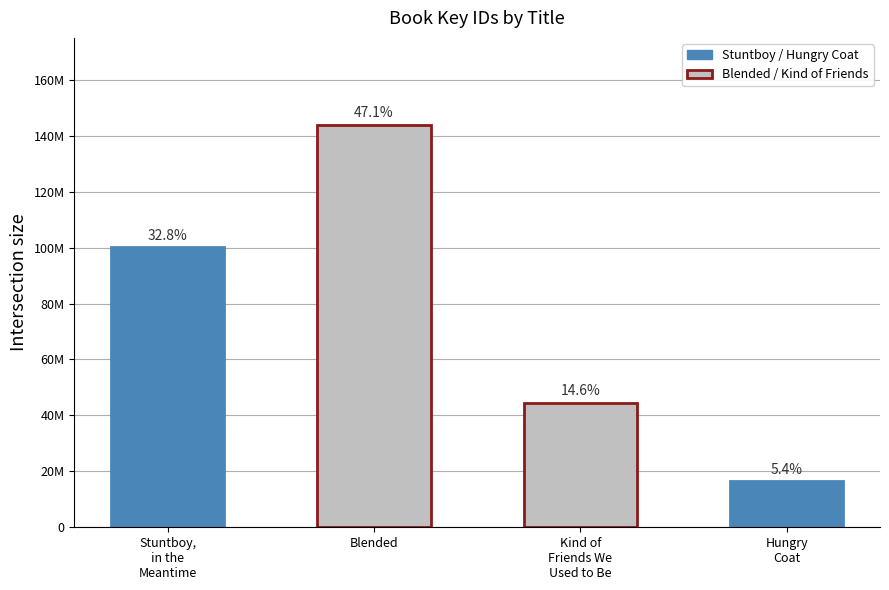

What is the change in value from Blended to Kind of
Friends We
Used to Be?

-99321026